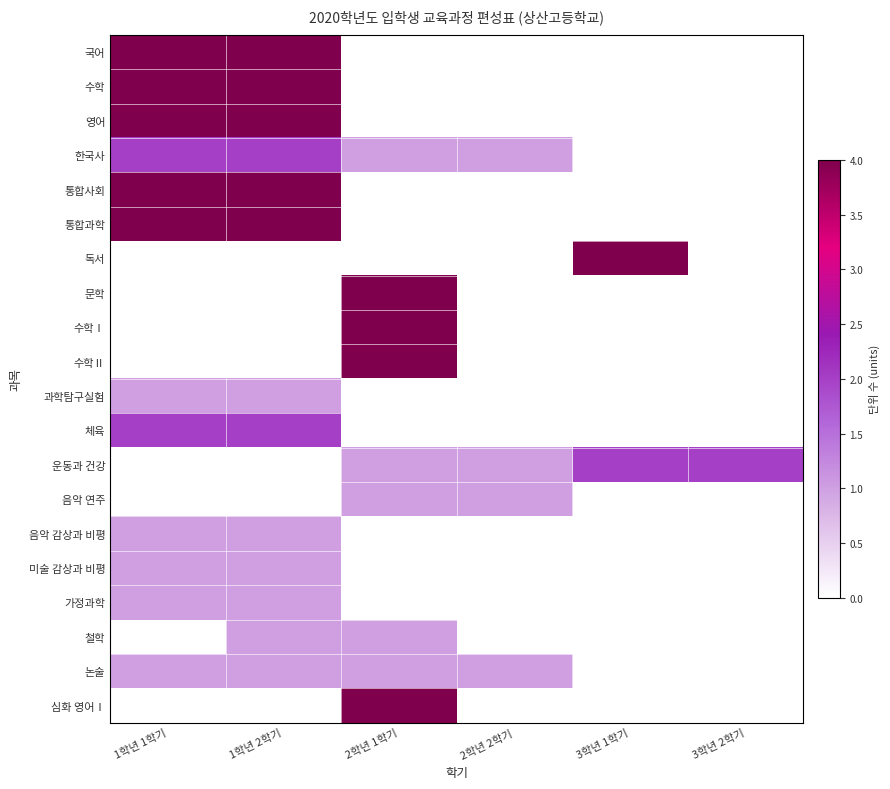

How many categories are shown in the chart?

6